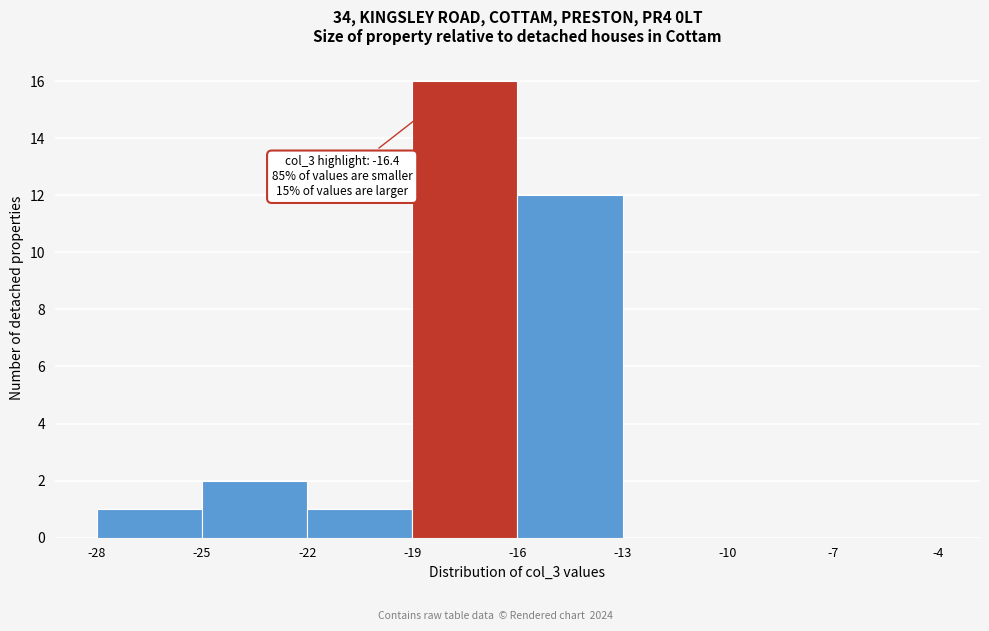

Which range on the x-axis has the tallest bar?

-19 to -16